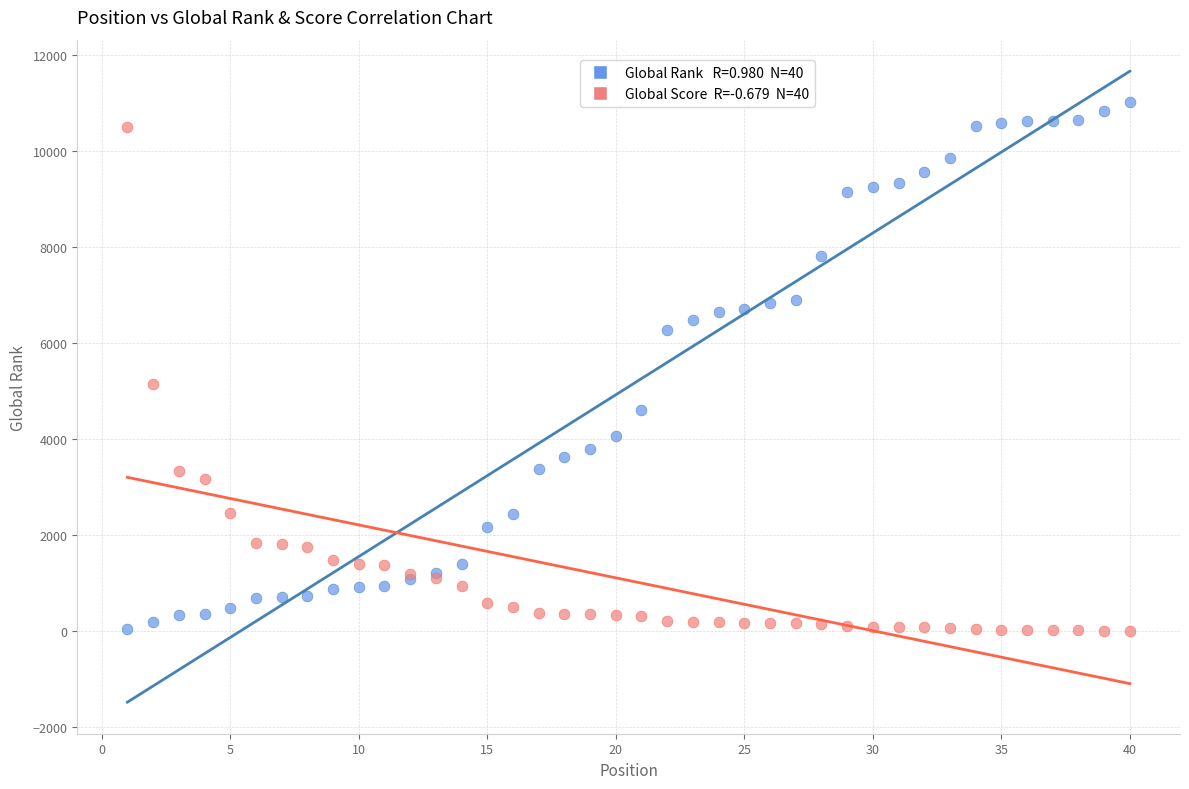

Across all series, what Y value is closest to 5520?

5145.0